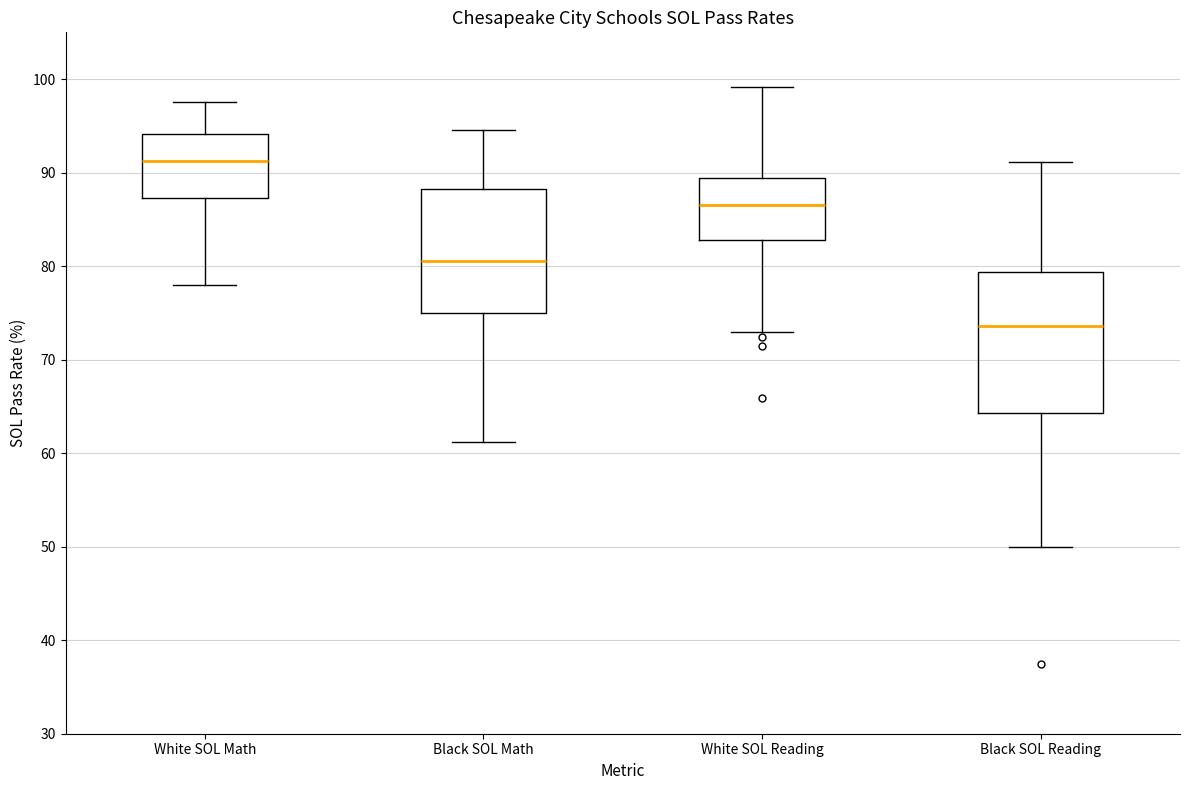

Reading left to right, transcribe this box plot: for each box, give where its median line is, the range the box spans, and where its two whiskers end, as read against the y-axis. The values are not printed on the chart, so give them approximately, as read against the axis.

White SOL Math: median 91, box 87 to 94, whiskers 78 to 98
Black SOL Math: median 81, box 75 to 88, whiskers 61 to 95
White SOL Reading: median 87, box 83 to 89, whiskers 73 to 99
Black SOL Reading: median 74, box 64 to 79, whiskers 50 to 91